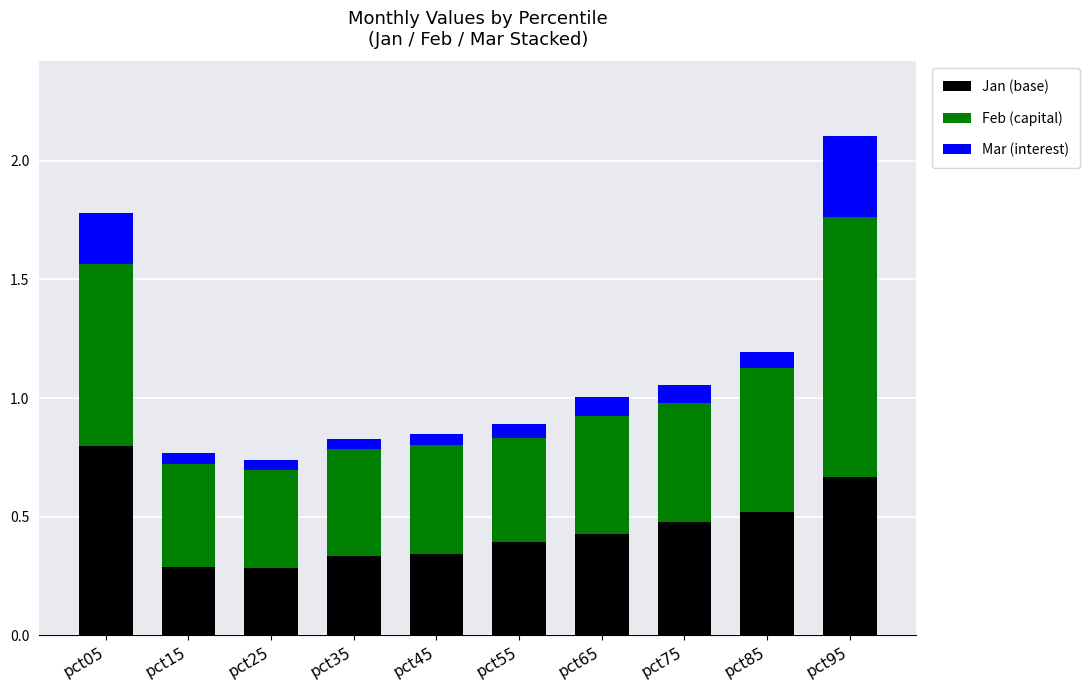

True or false: Jan (base) has a value of 0.8 at pct85.

False